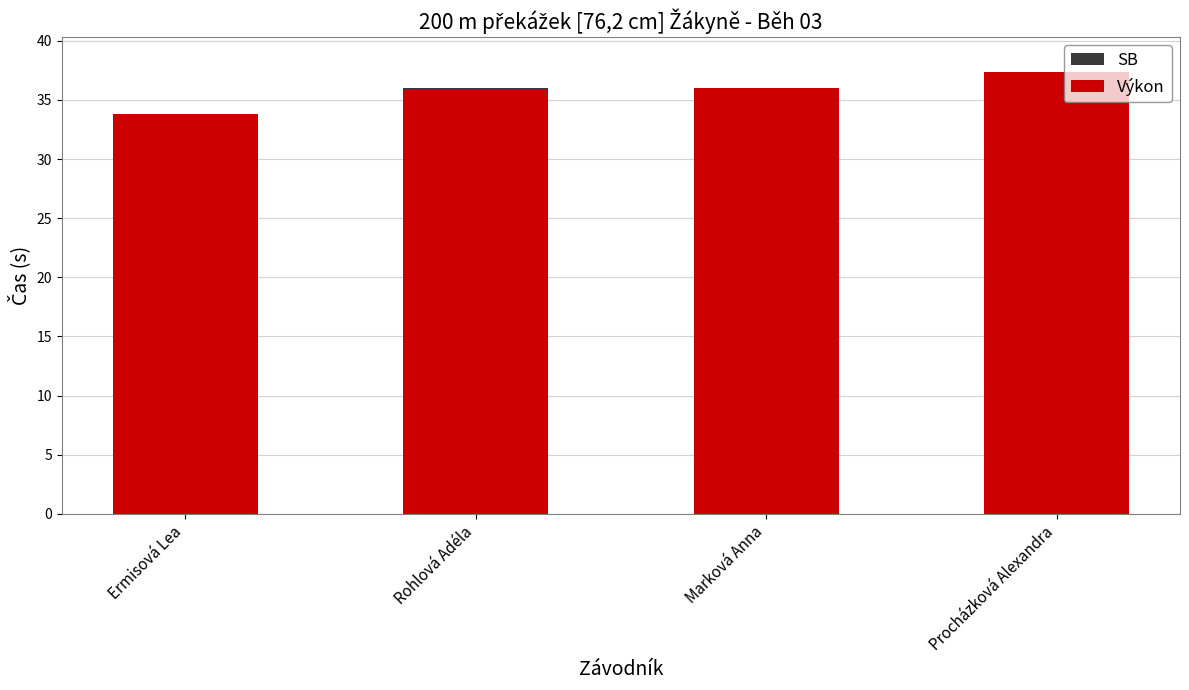

Is the value of Výkon at Ermisová Lea greater than the value of SB at Ermisová Lea?

Yes